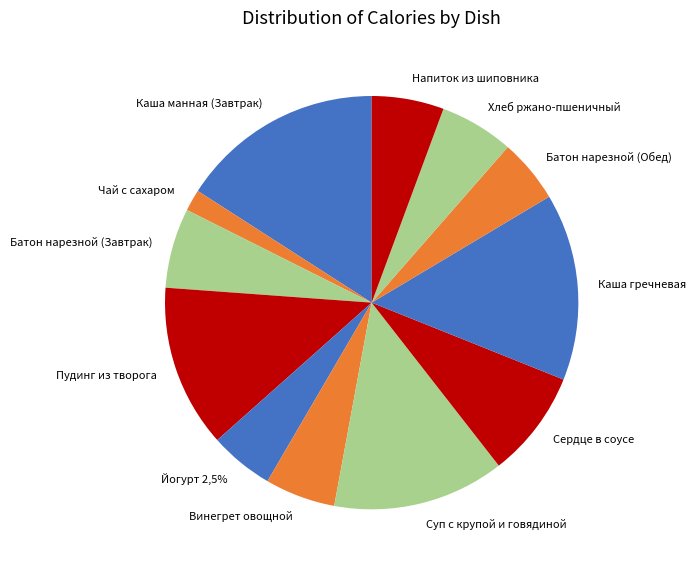

To the nearest percent, what is the difference between the largest and smallest slice percentages?

14%